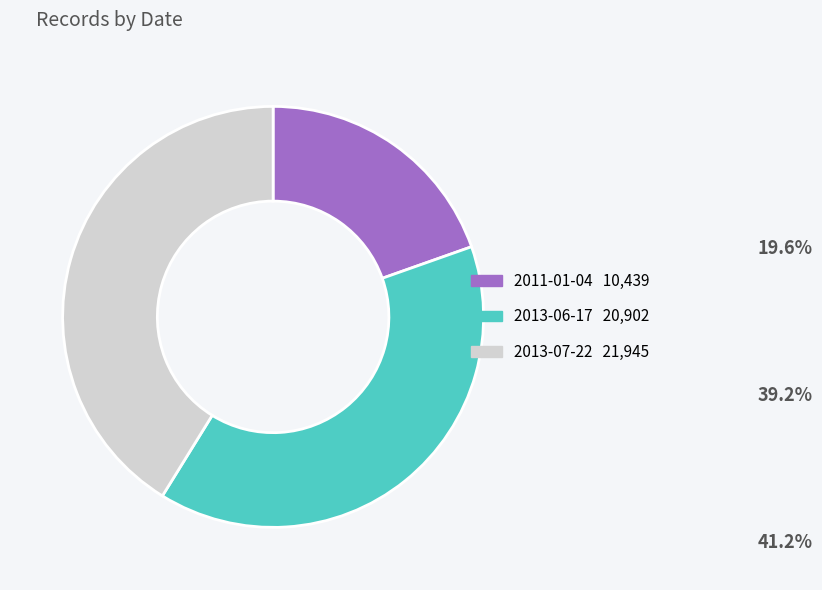

Which slice is the largest?

2013-07-22